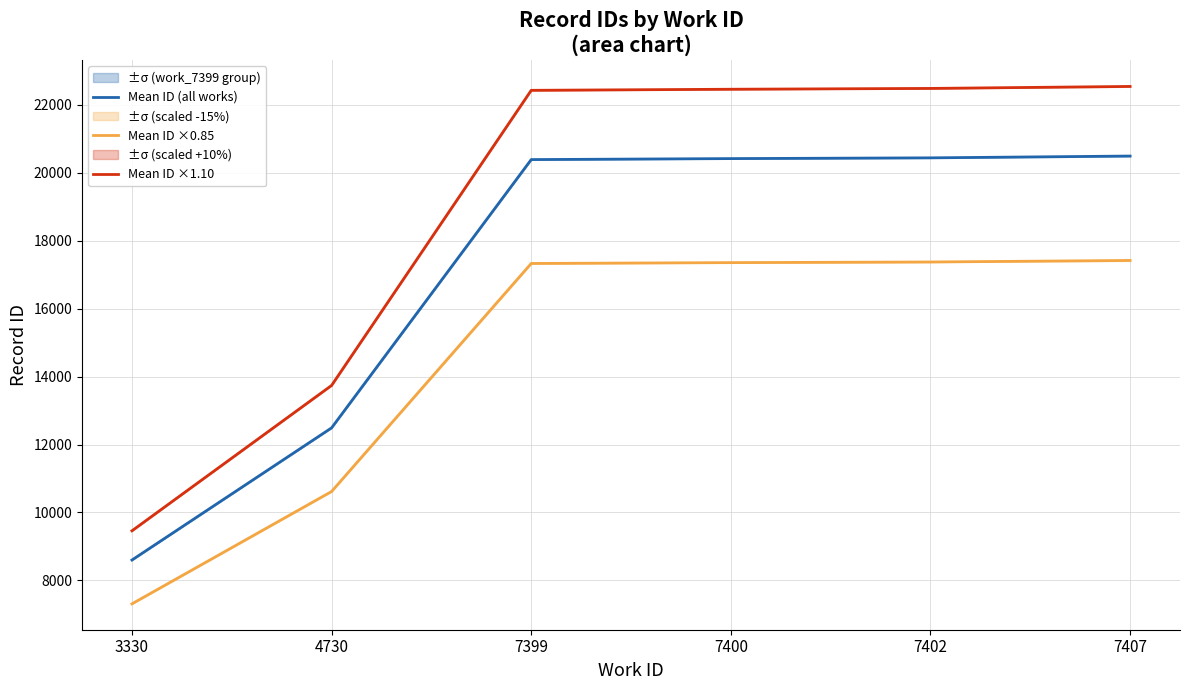

True or false: Mean ID ×1.10 has more than 0 interior local peaks.

False